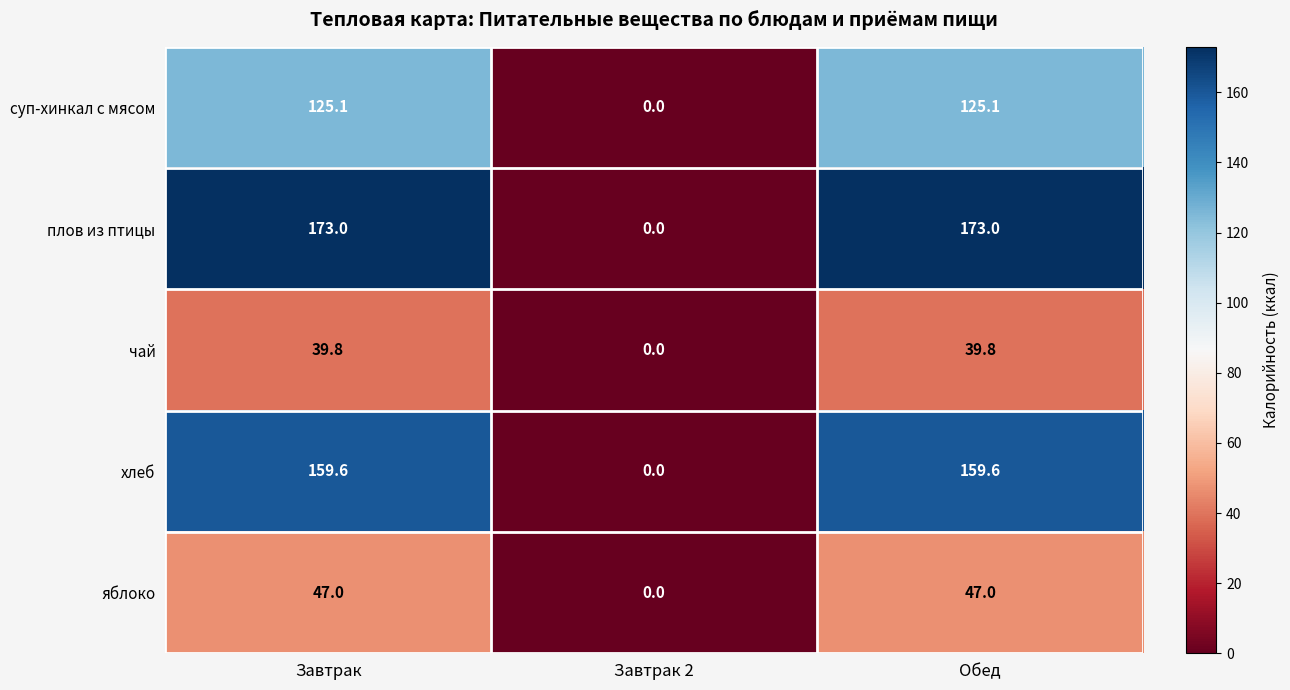

At how many categories does at least one series exceed 170?

2